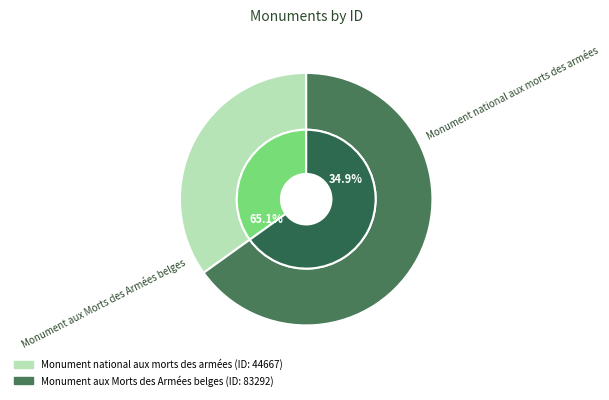

How many slices are in this pie chart?

2